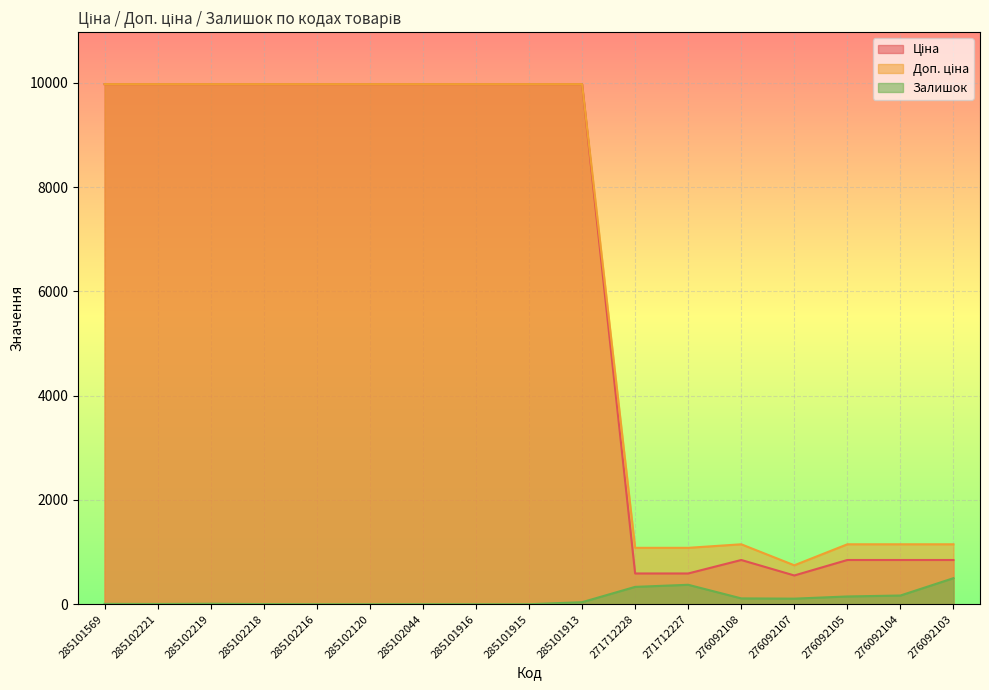

How many lines are shown in the chart?

3